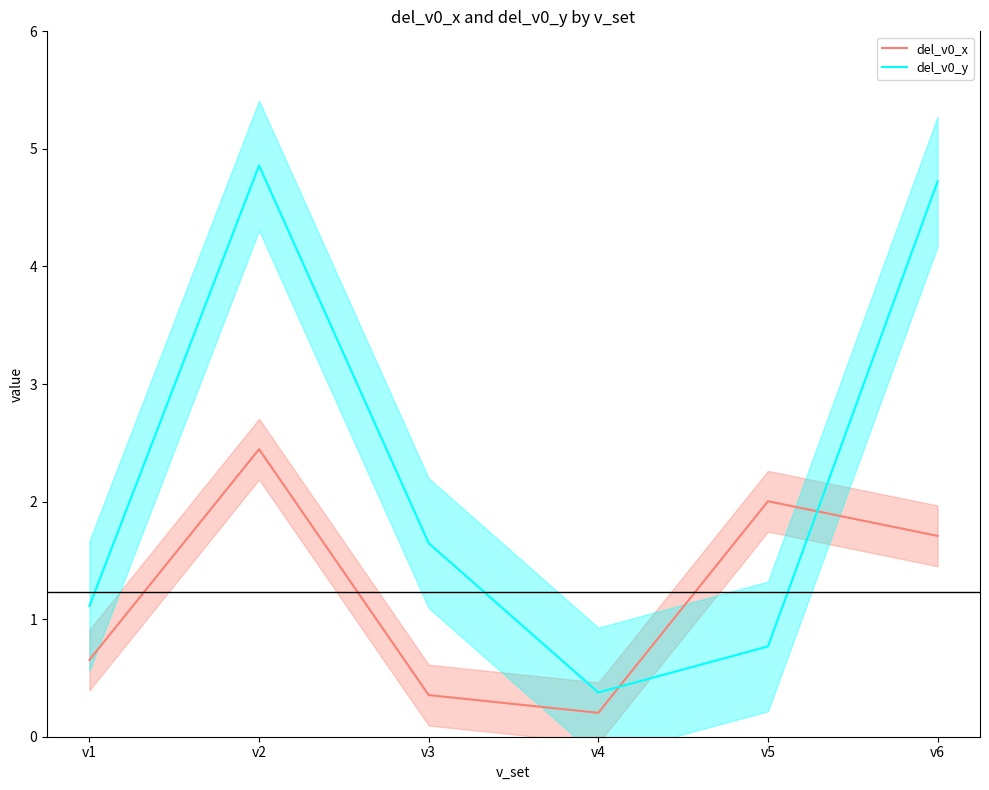

After their last crossing, which series has the higher values: del_v0_x or del_v0_y?

del_v0_y